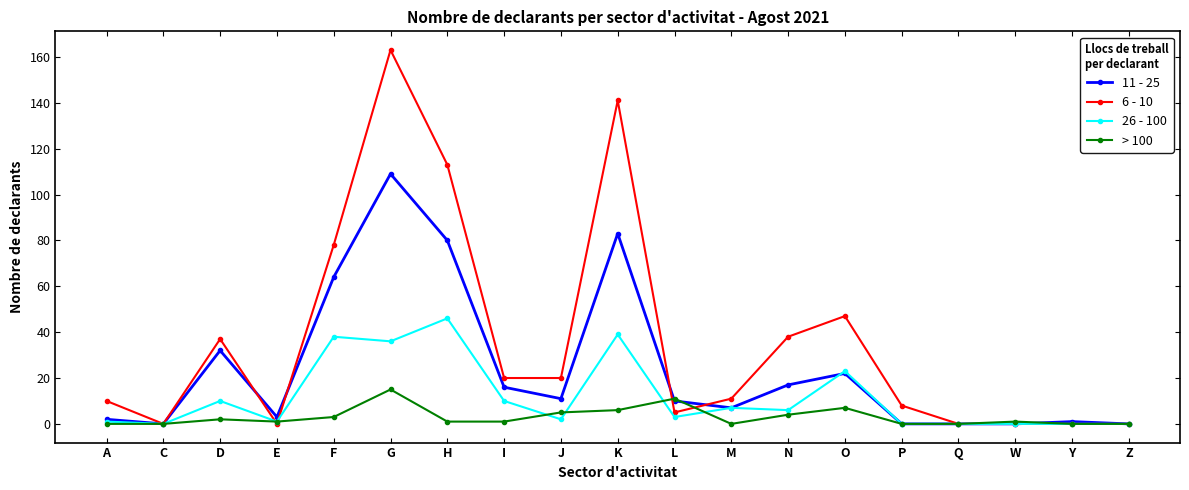

At which label does 11 - 25 reach its peak?

G